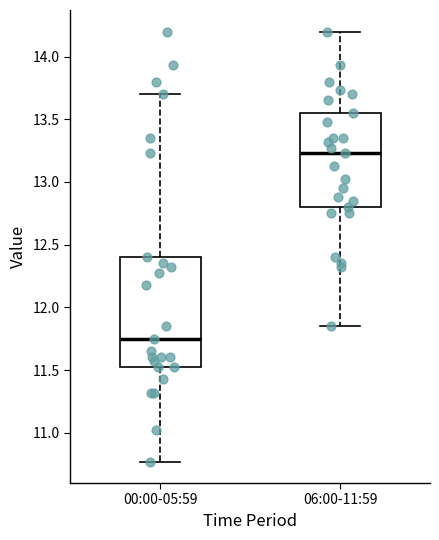

Where is the lower edge of the box for 00:00-05:59 on the y-axis? The values are not printed on the chart, so give them approximately, as read against the axis.

11.50